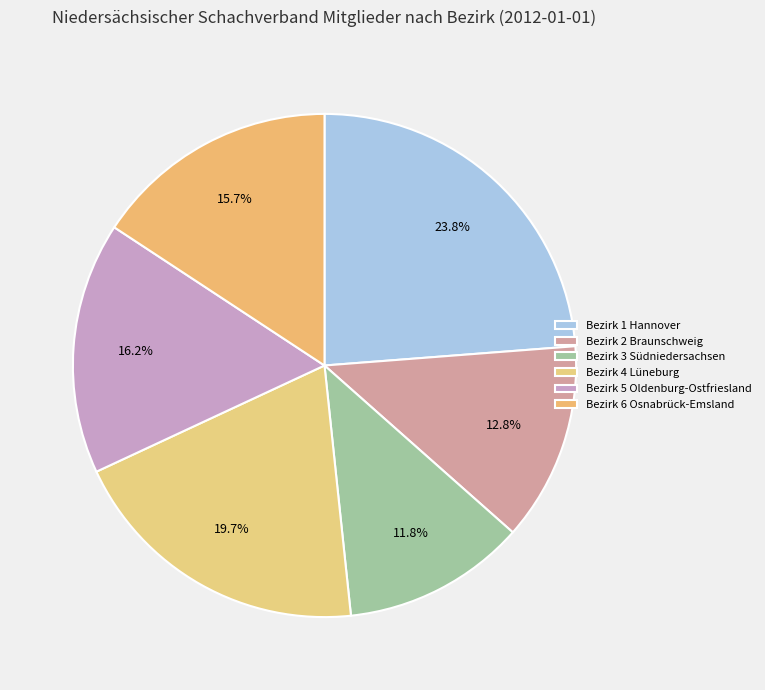

To the nearest percent, what is the difference between the Bezirk 4 Lüneburg and Bezirk 3 Südniedersachsen slice percentages?

8%